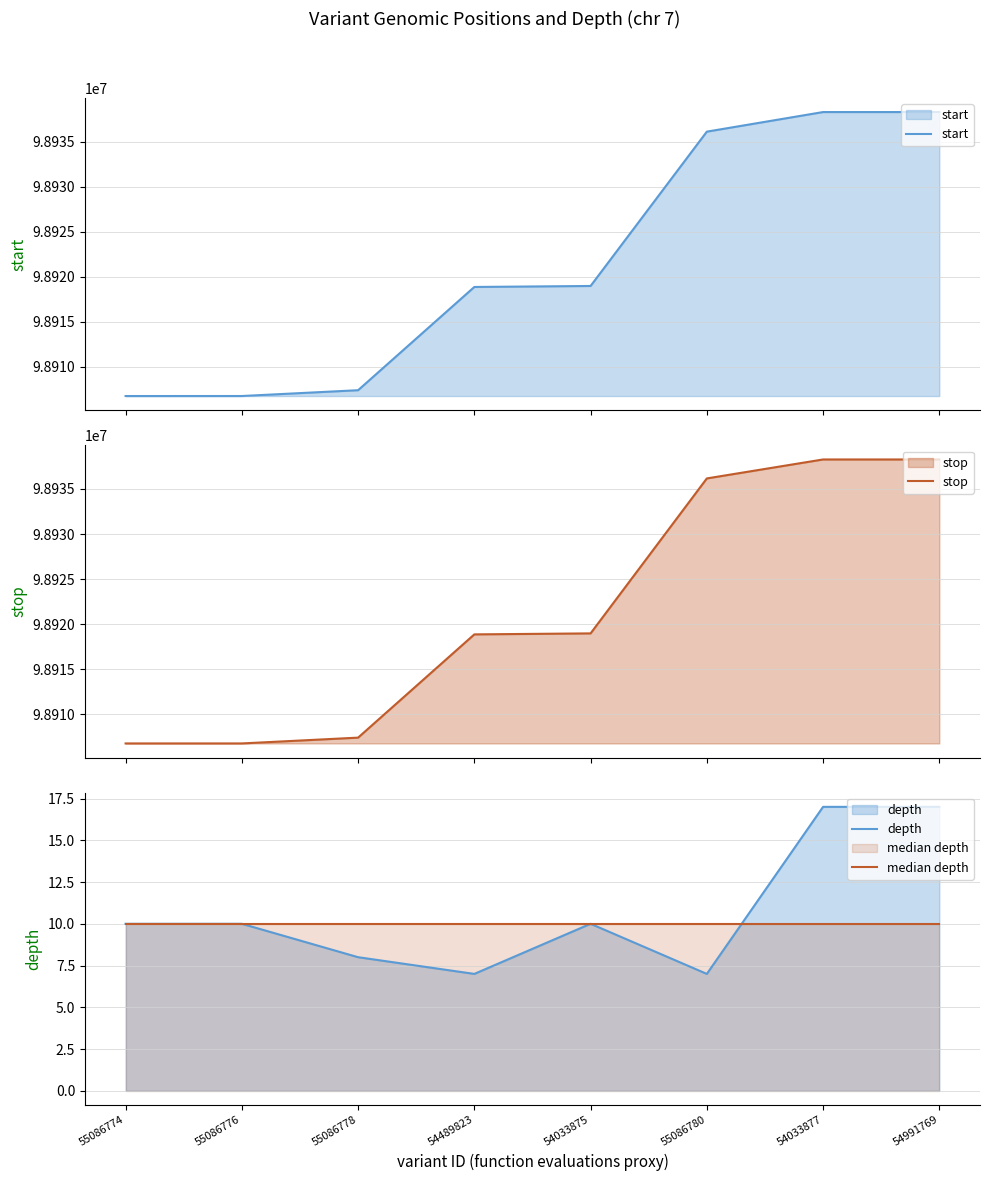

At how many categories does at least one series exceed 52343232?

8